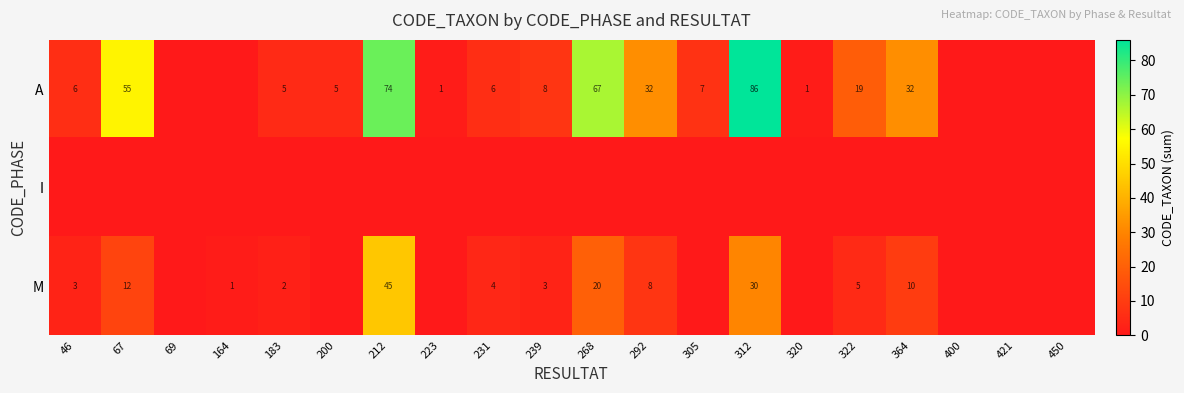

What is the maximum value shown in the chart?

86